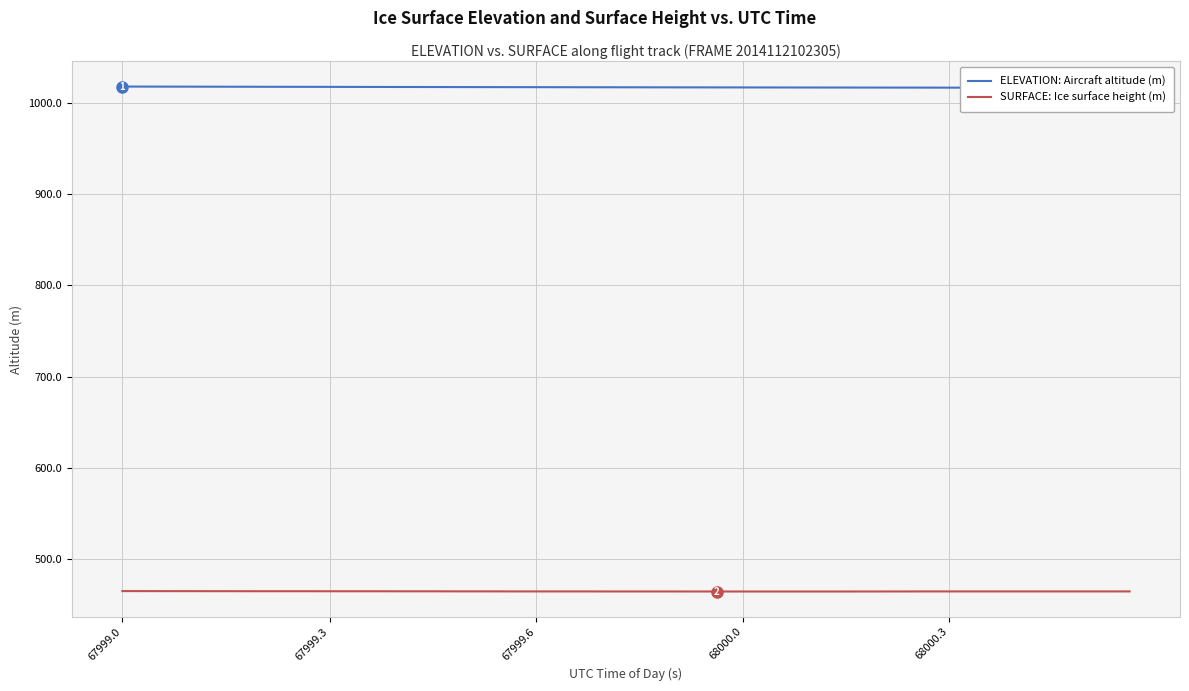

True or false: ELEVATION: Aircraft altitude (m) and SURFACE: Ice surface height (m) intersect in this chart.

False